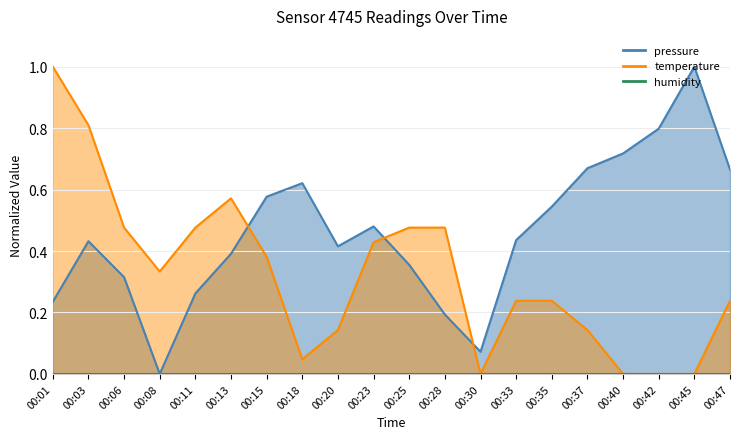

Which series has the largest range (max minus min)?

pressure